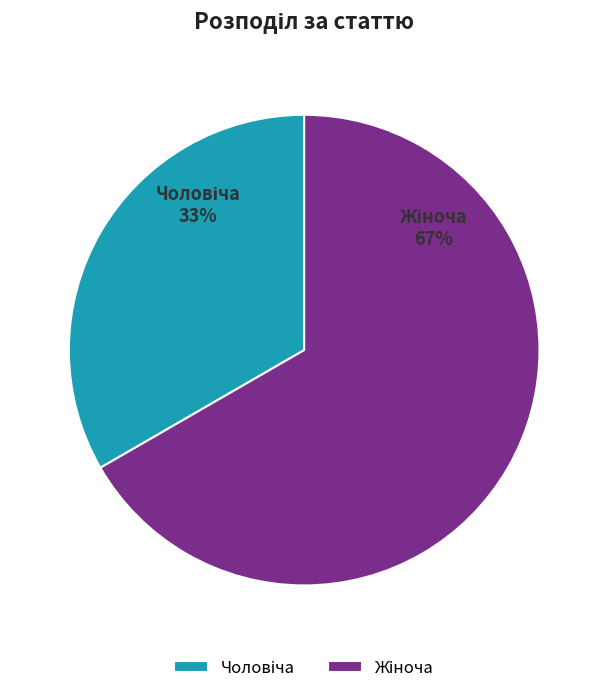

How much of the chart is everything except Жіноча?

33.3%